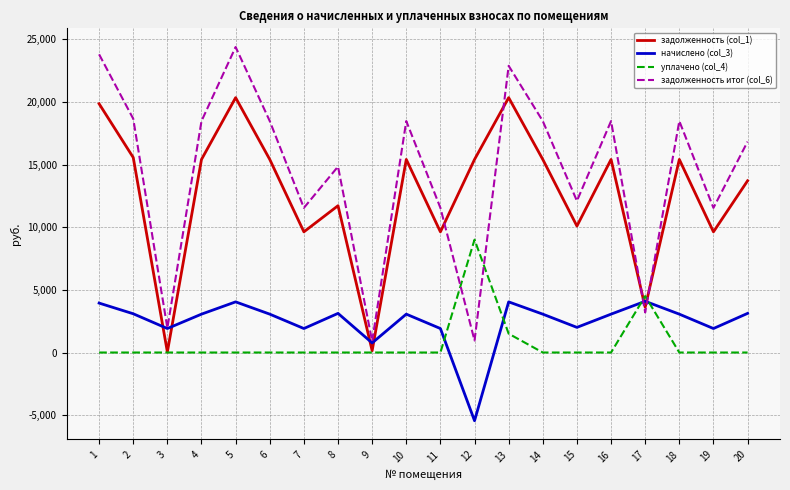

What are all the series names shown in the legend?

задолженность (col_1), начислено (col_3), уплачено (col_4), задолженность итог (col_6)